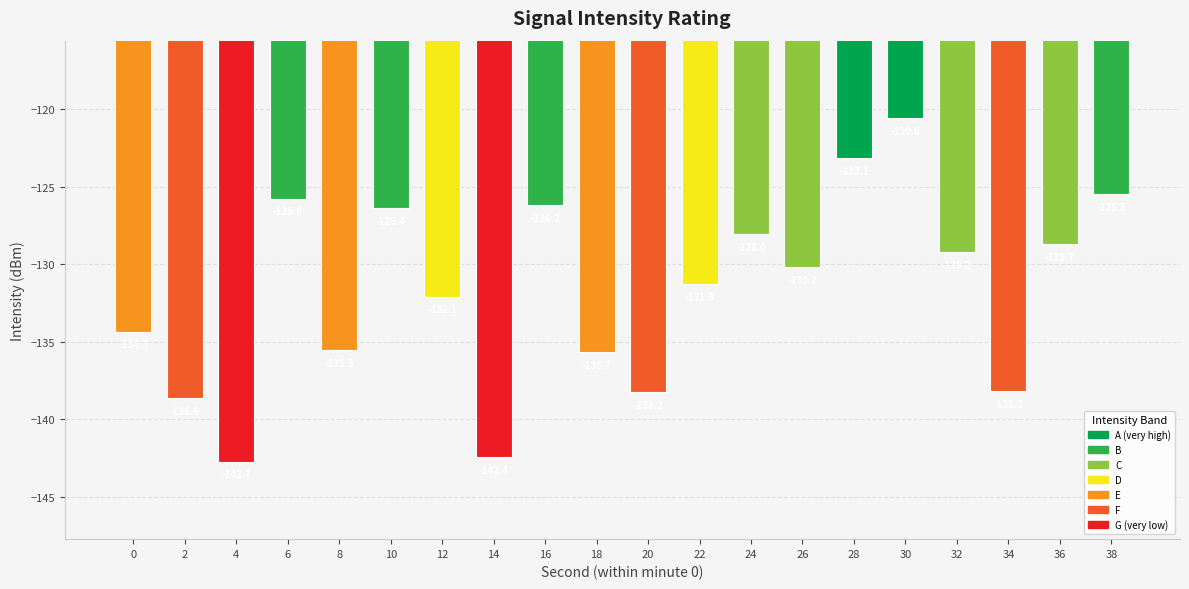

At which category does the chart reach its peak across all series?

30